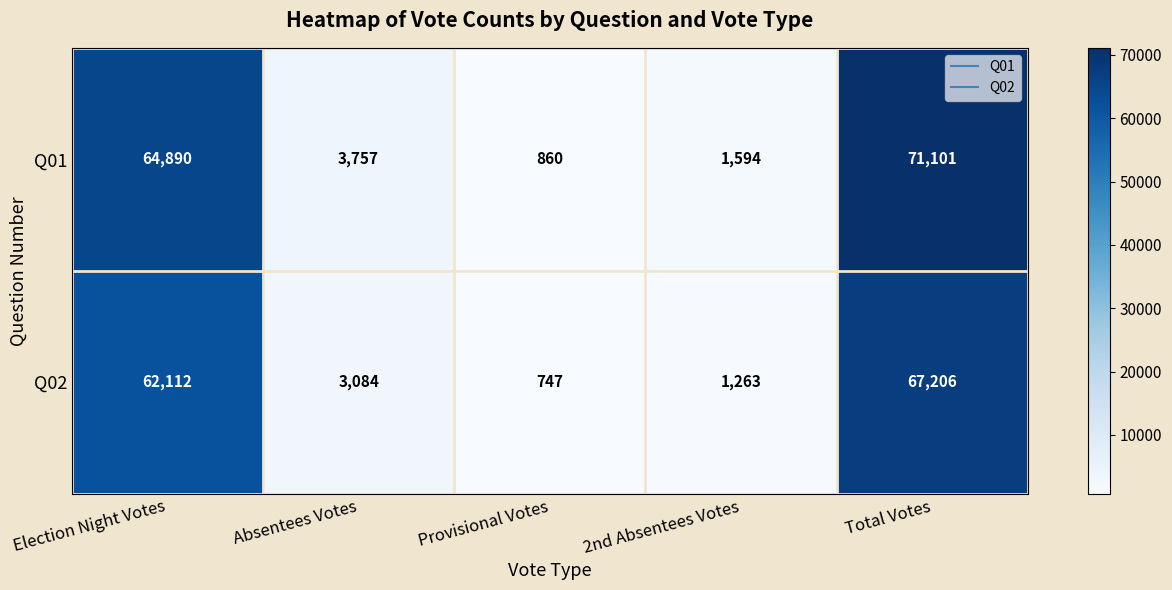

At which label is Q01 closest to 35980?

Election Night Votes